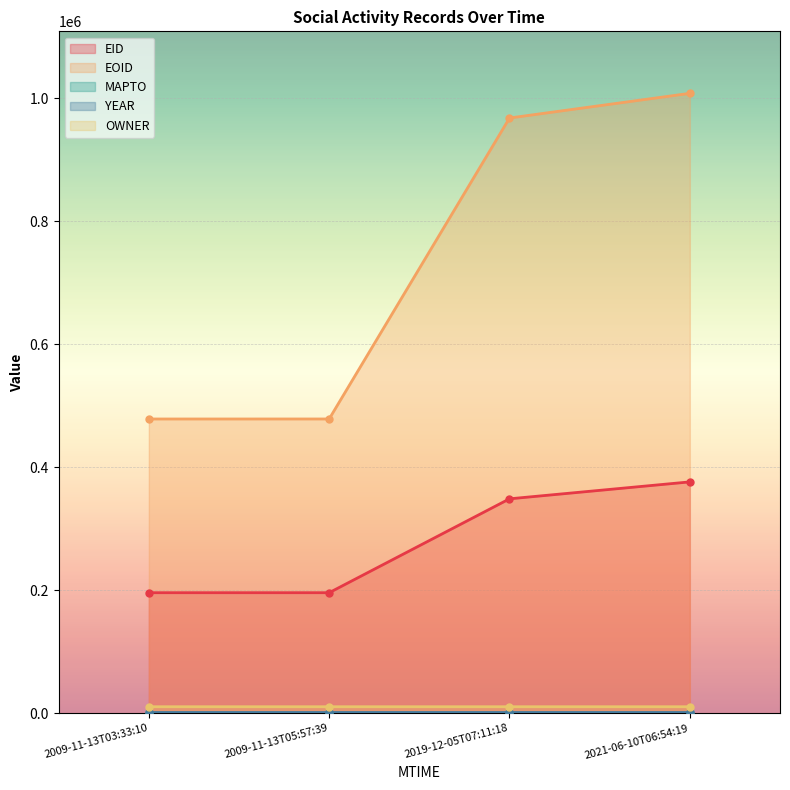

True or false: EID and OWNER cross at least once.

False